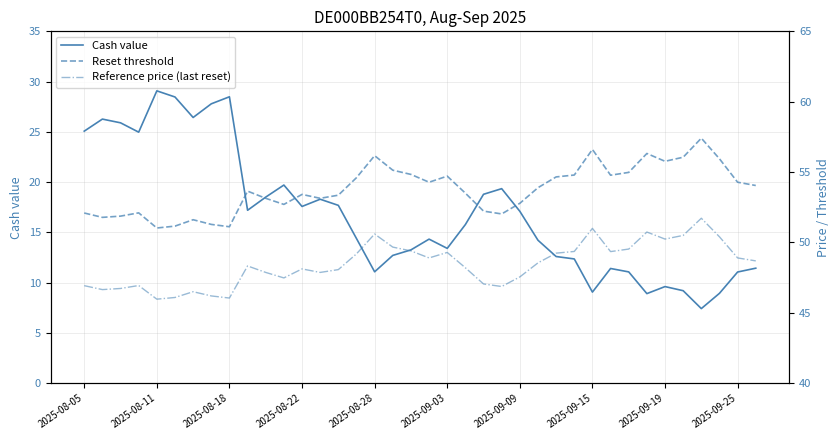

Is this an area chart (filled region under the line)?

No